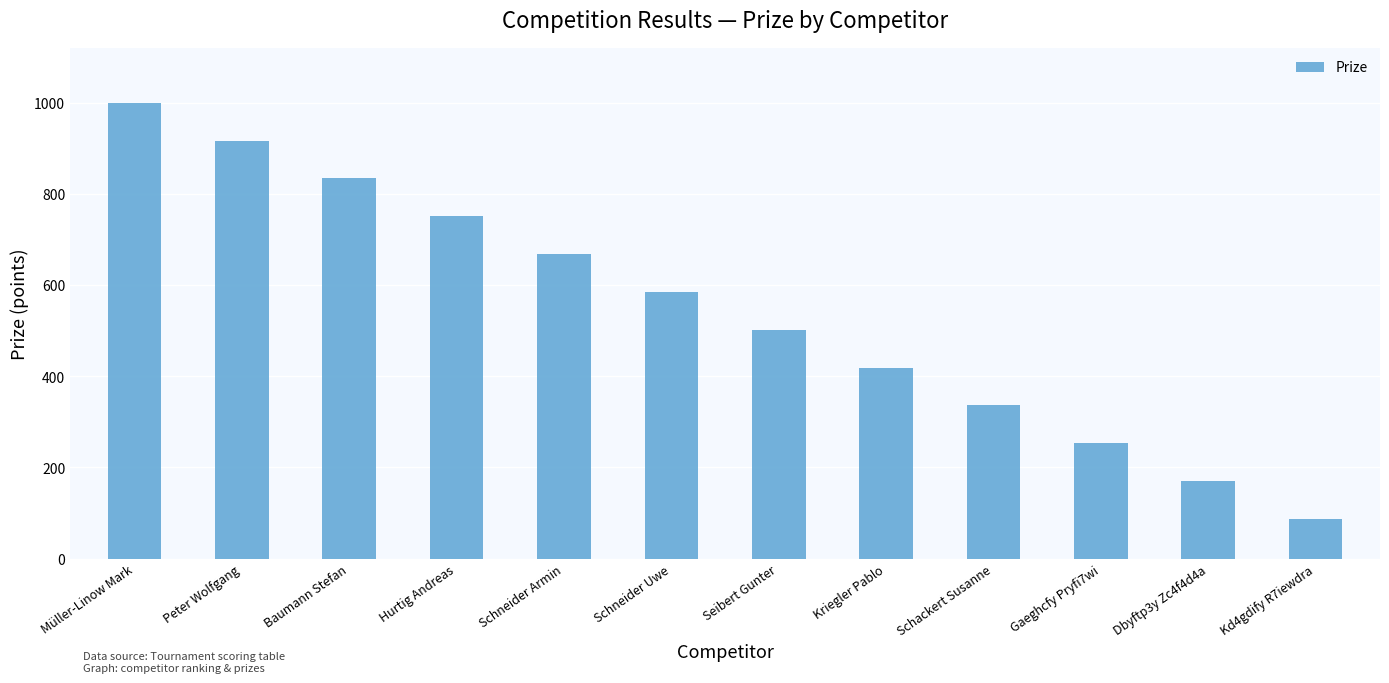

How many bars are there in total?

12